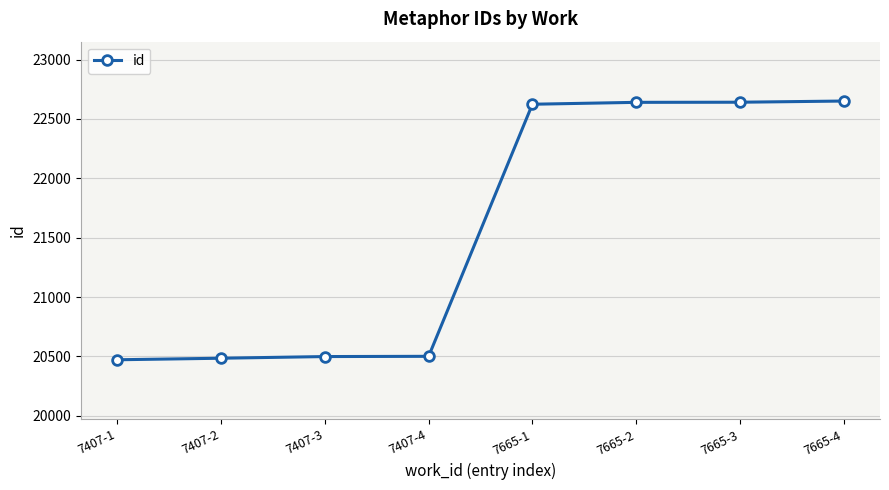

Does the chart have visible grid lines?

Yes